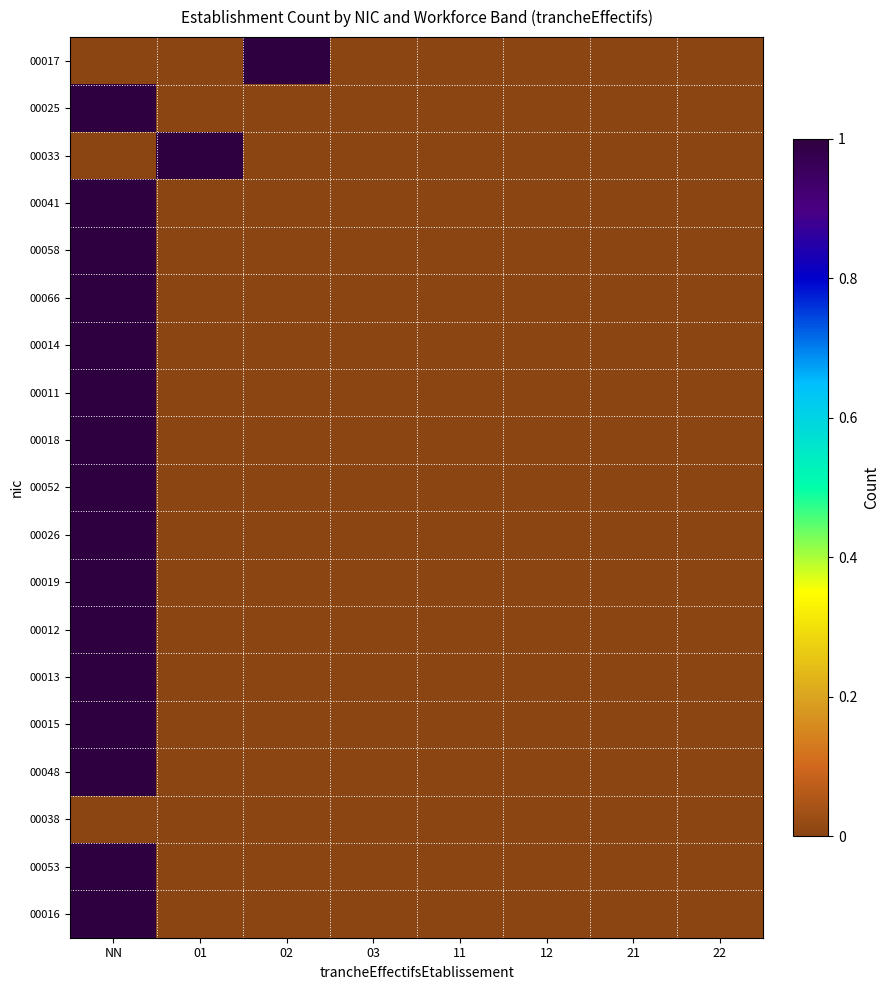

At which category does the chart reach its minimum across all series?

NN